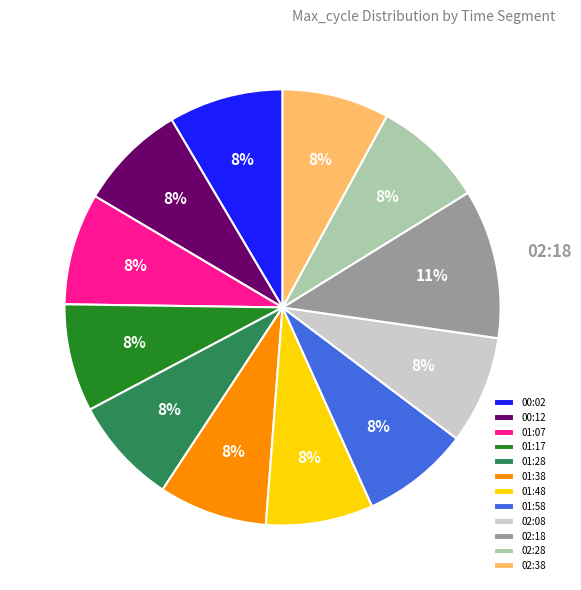

How many slices are in this pie chart?

12